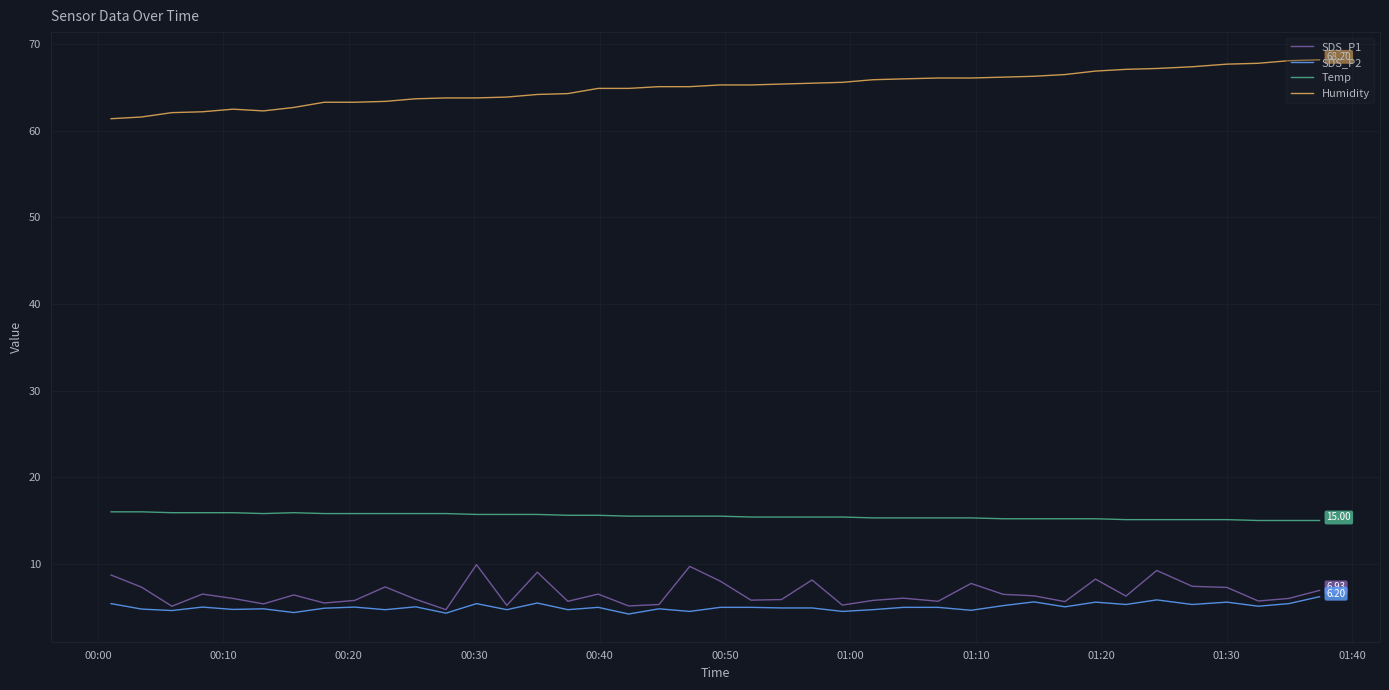

True or false: SDS_P1 and Humidity cross at least once.

False